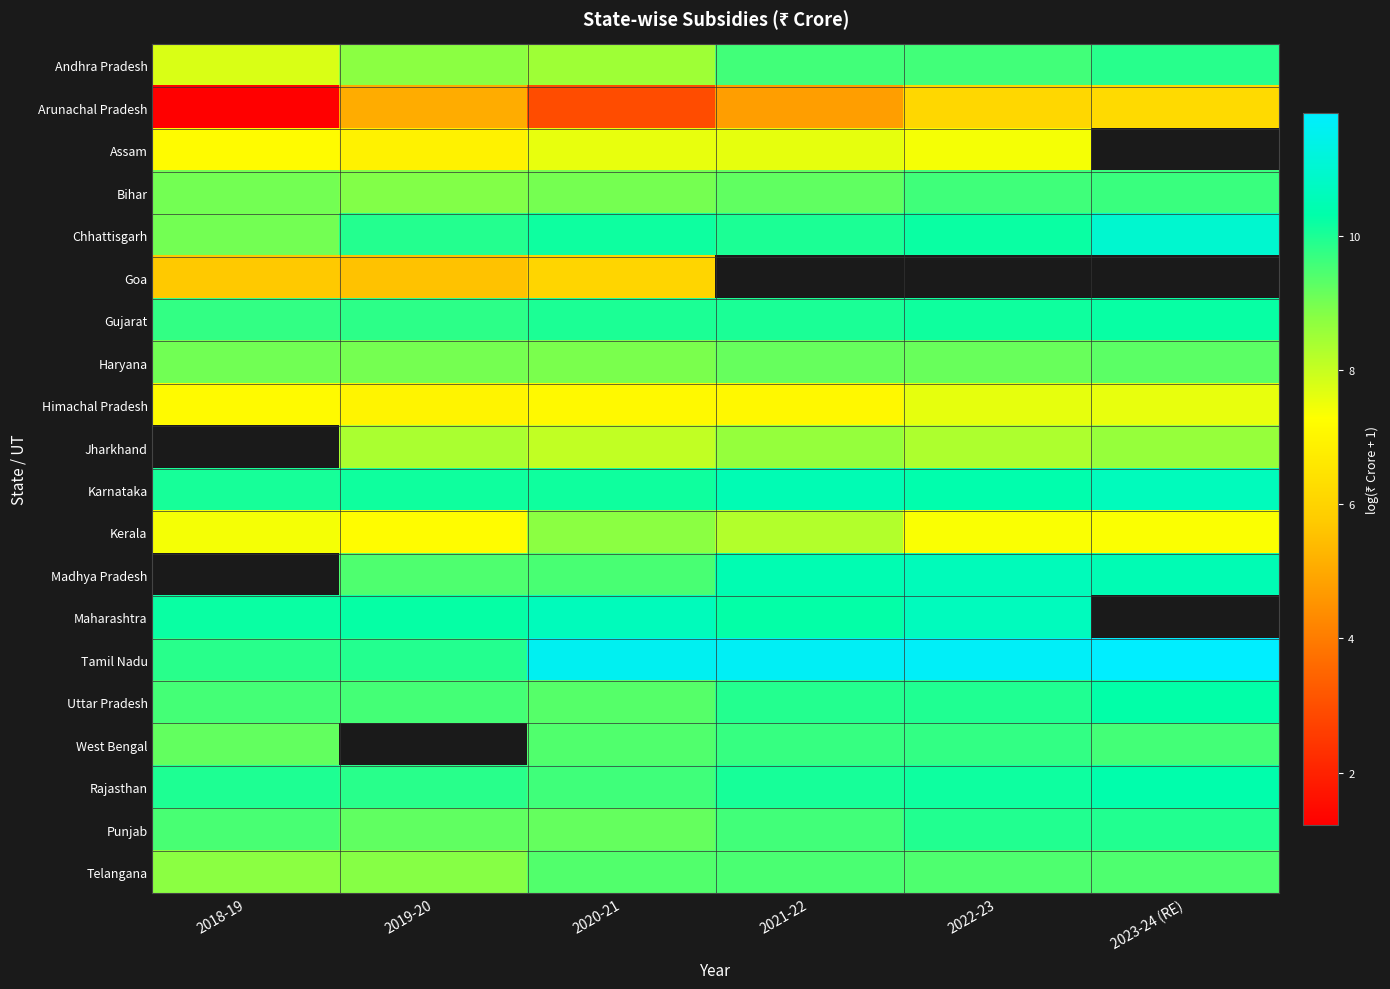

Rank the series by their maximum value, from lowest to highest.

Goa, Arunachal Pradesh, Himachal Pradesh, Assam, Kerala, Haryana, Telangana, Bihar, West Bengal, Andhra Pradesh, Punjab, Gujarat, Uttar Pradesh, Rajasthan, Karnataka, Maharashtra, Chhattisgarh, Jharkhand, Madhya Pradesh, Tamil Nadu